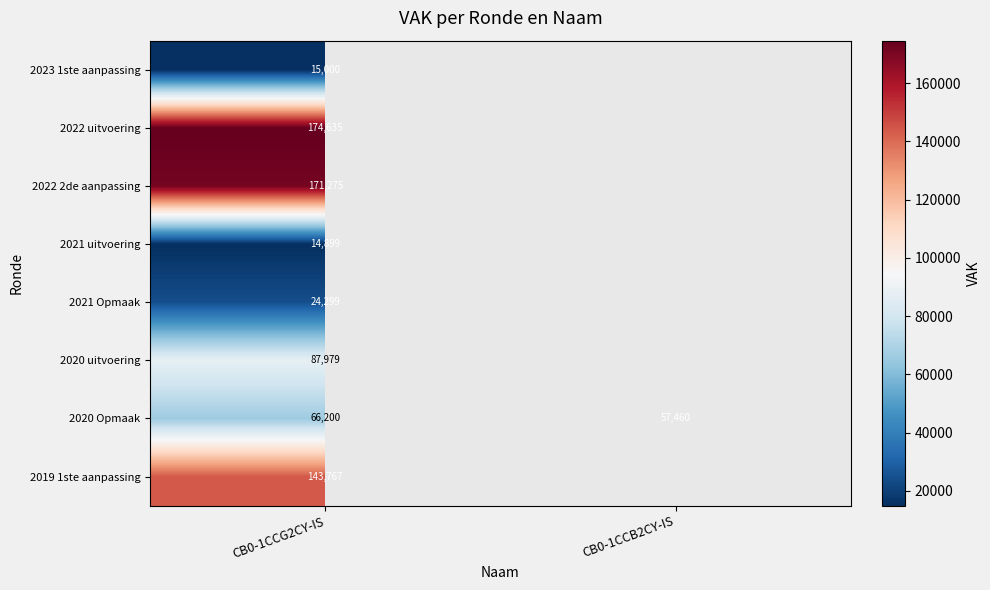

True or false: 2020 Opmaak has a value of 66200 at CB0-1CCG2CY-IS.

True